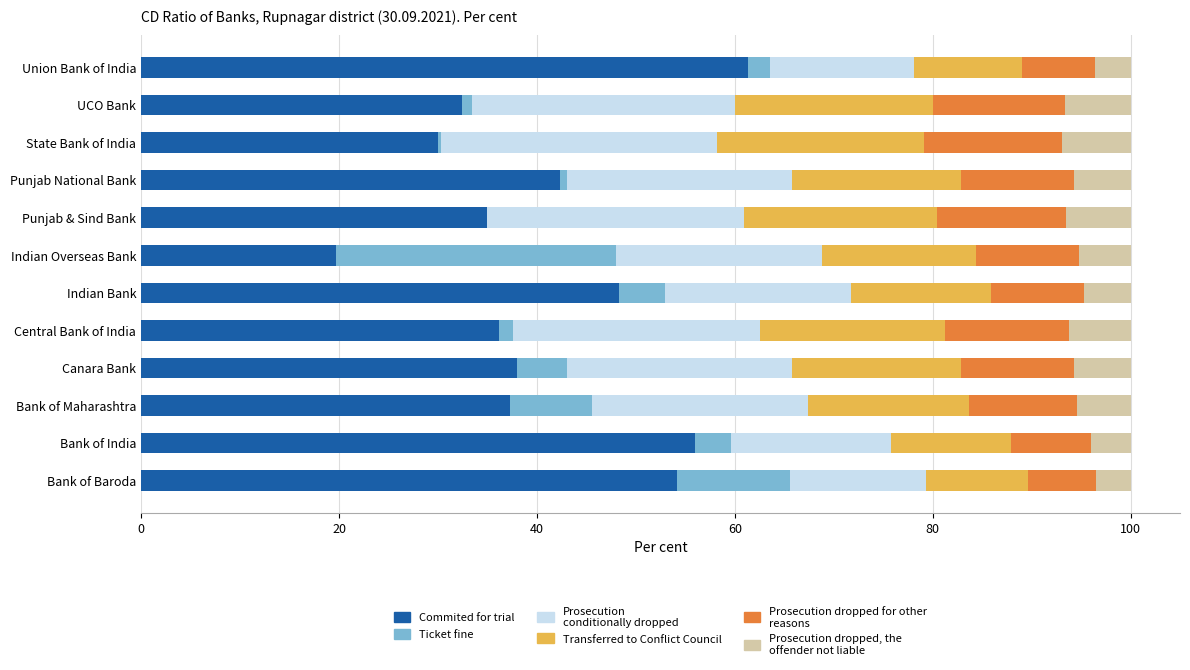

What is the total value across all series at Punjab & Sind Bank?

100.0